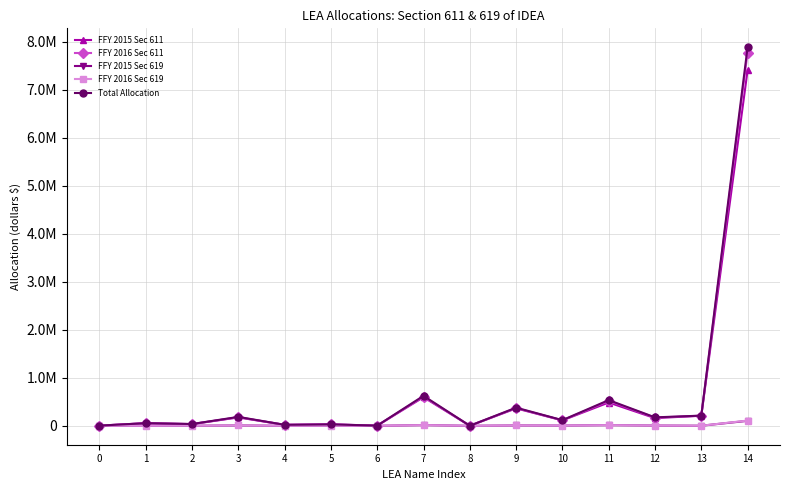

Which series has the largest total across all categories?

Total Allocation